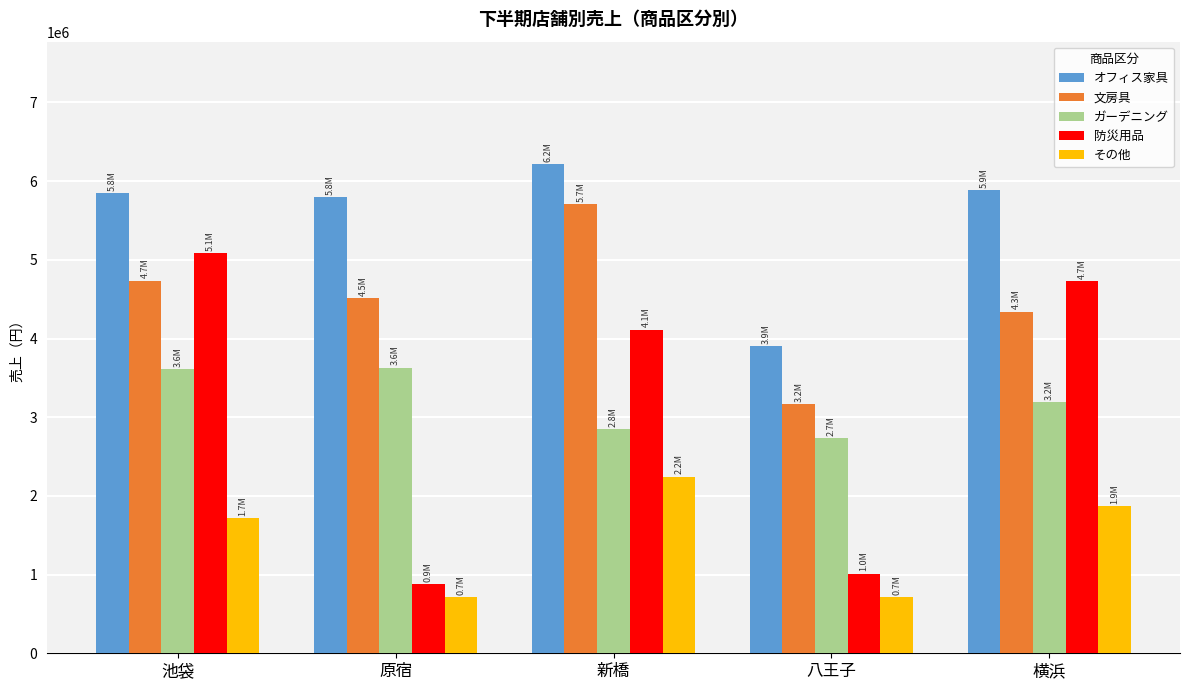

What is the label of the 1st bar from the left?

池袋